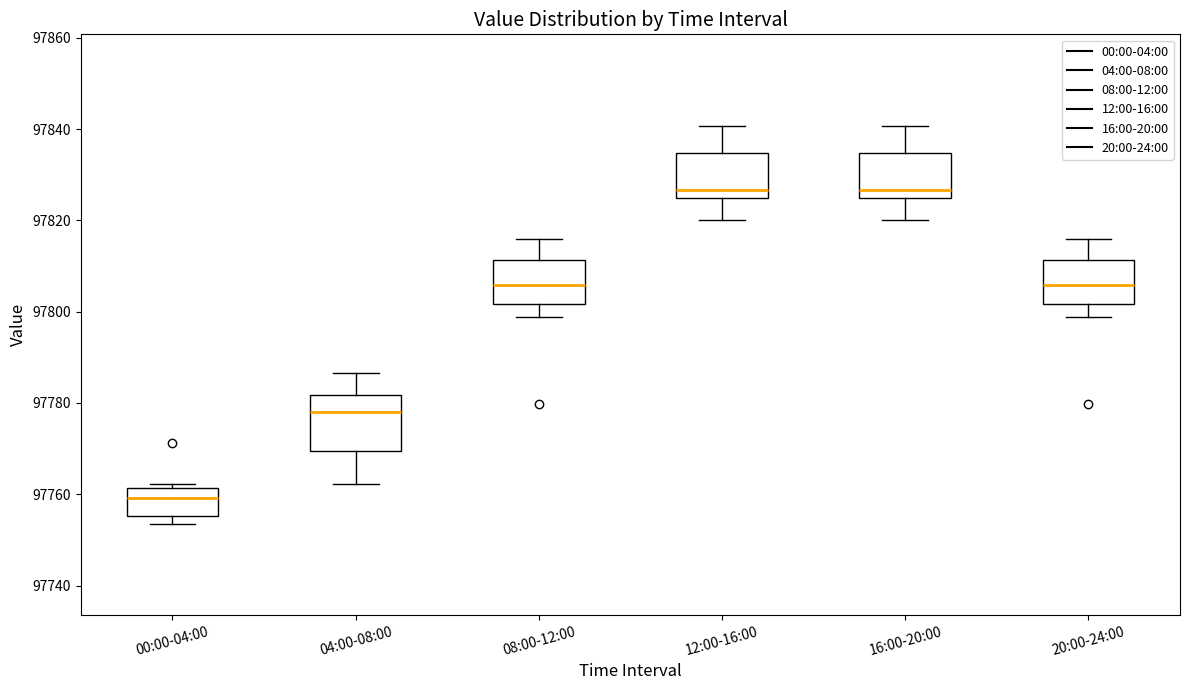

Where does the median line of the box for 12:00-16:00 sit on the y-axis? The values are not printed on the chart, so give them approximately, as read against the axis.

97826